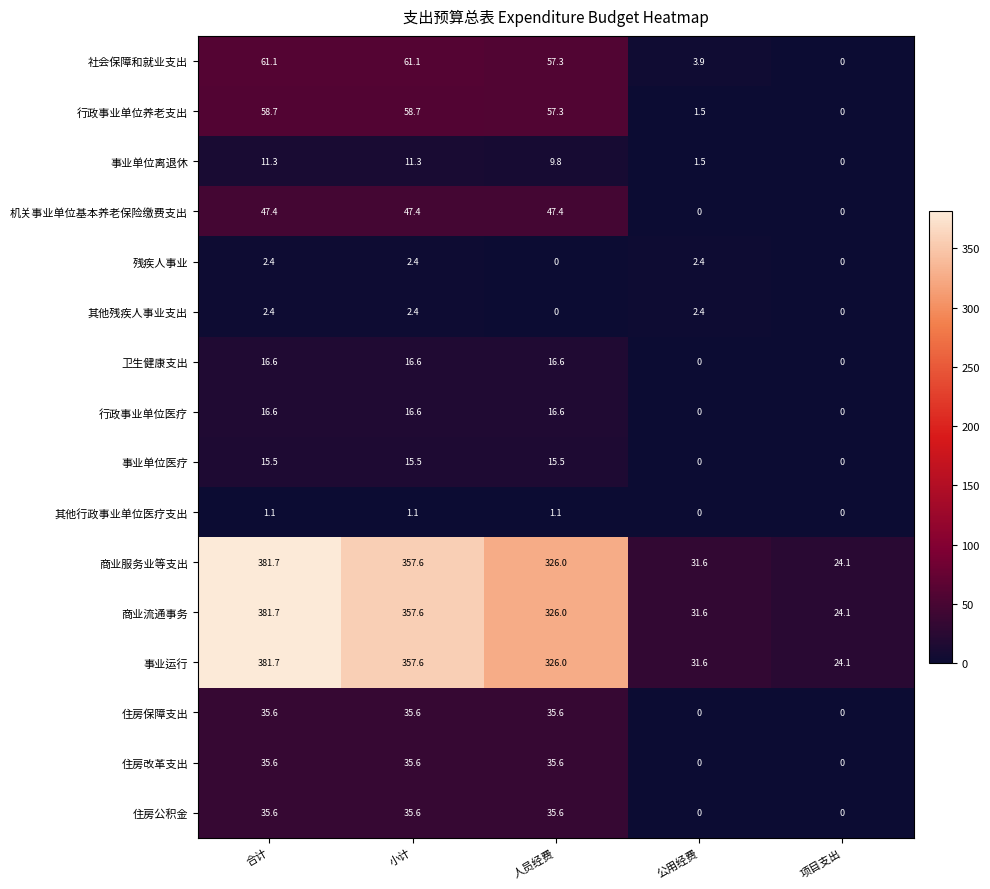

What is the sum of all 住房公积金 values?

106.8